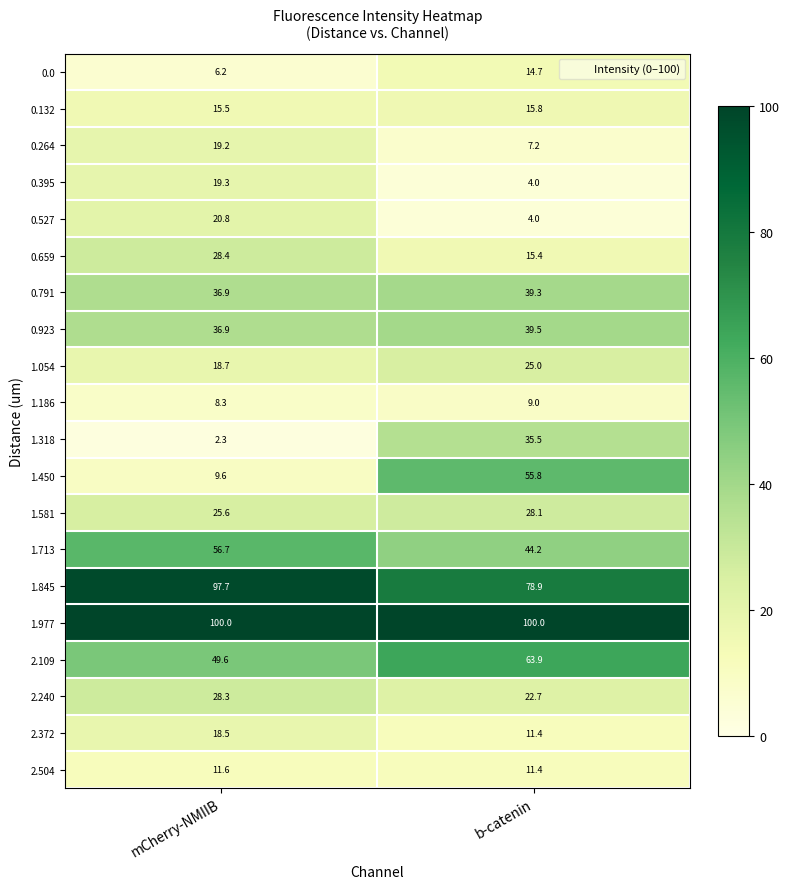

What is the spread (max minus min) of values at b-catenin?

96.0